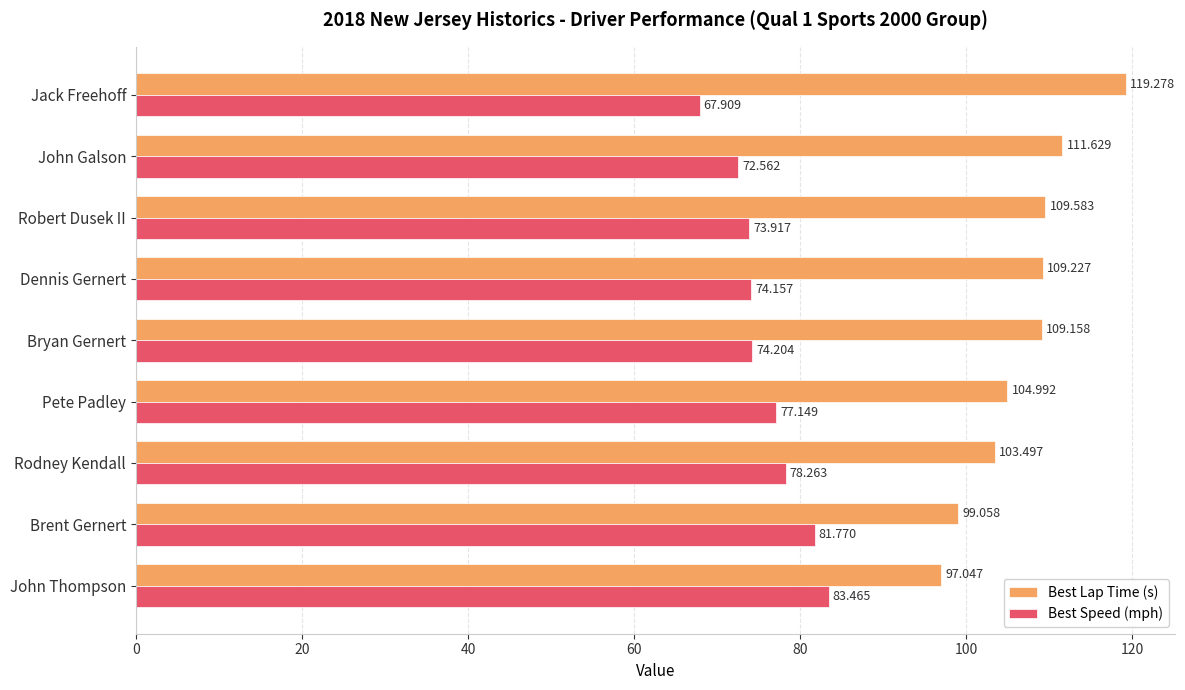

How many data points does each series have?

9